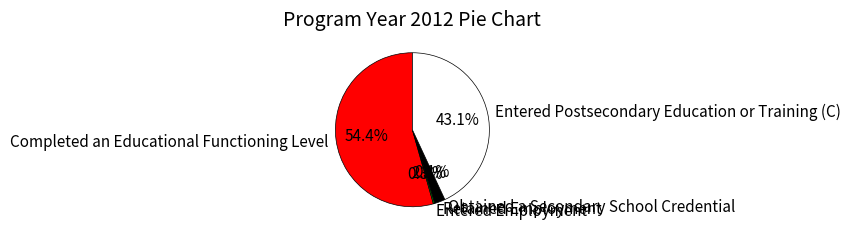

Which category has the biggest portion of the pie?

Completed an Educational Functioning Level